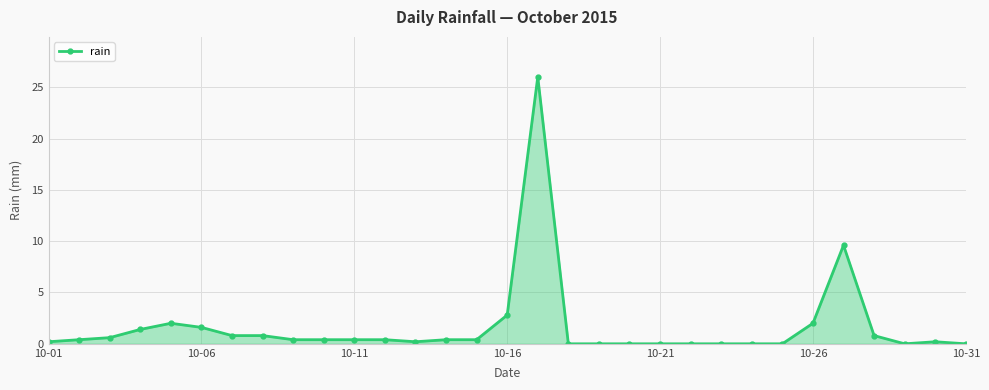

What is the value of the 3rd point from the left?

0.6